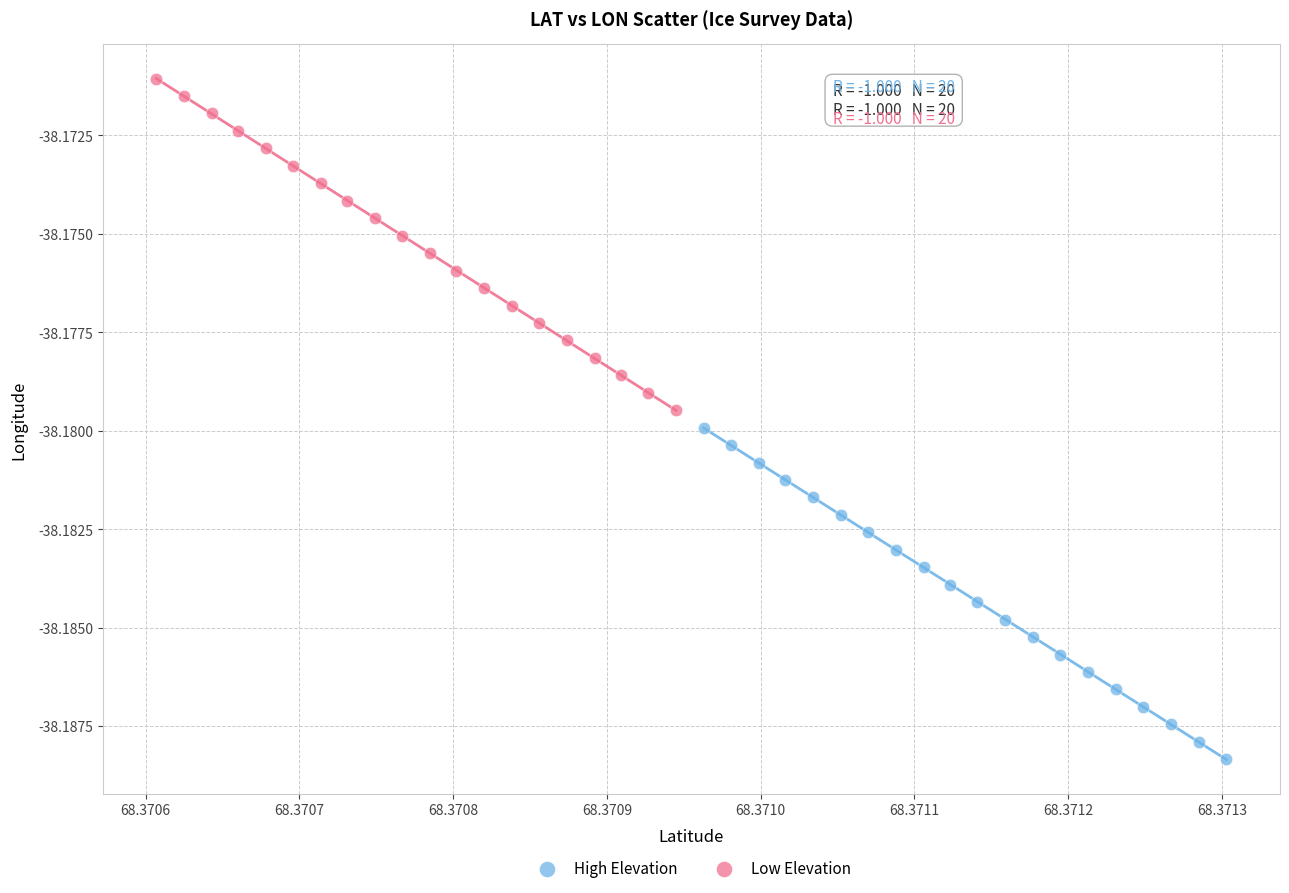

Which series has the widest spread of Y values?

Low Elevation